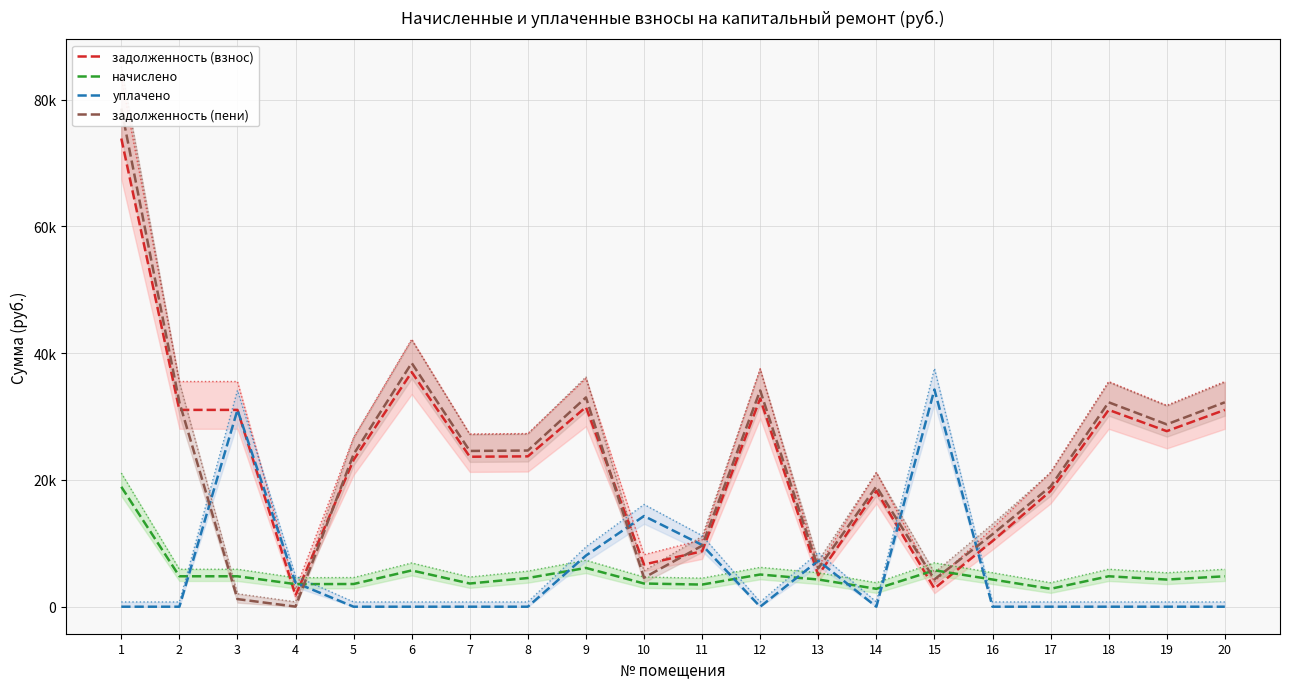

What is the minimum value for начислено?

2822.4